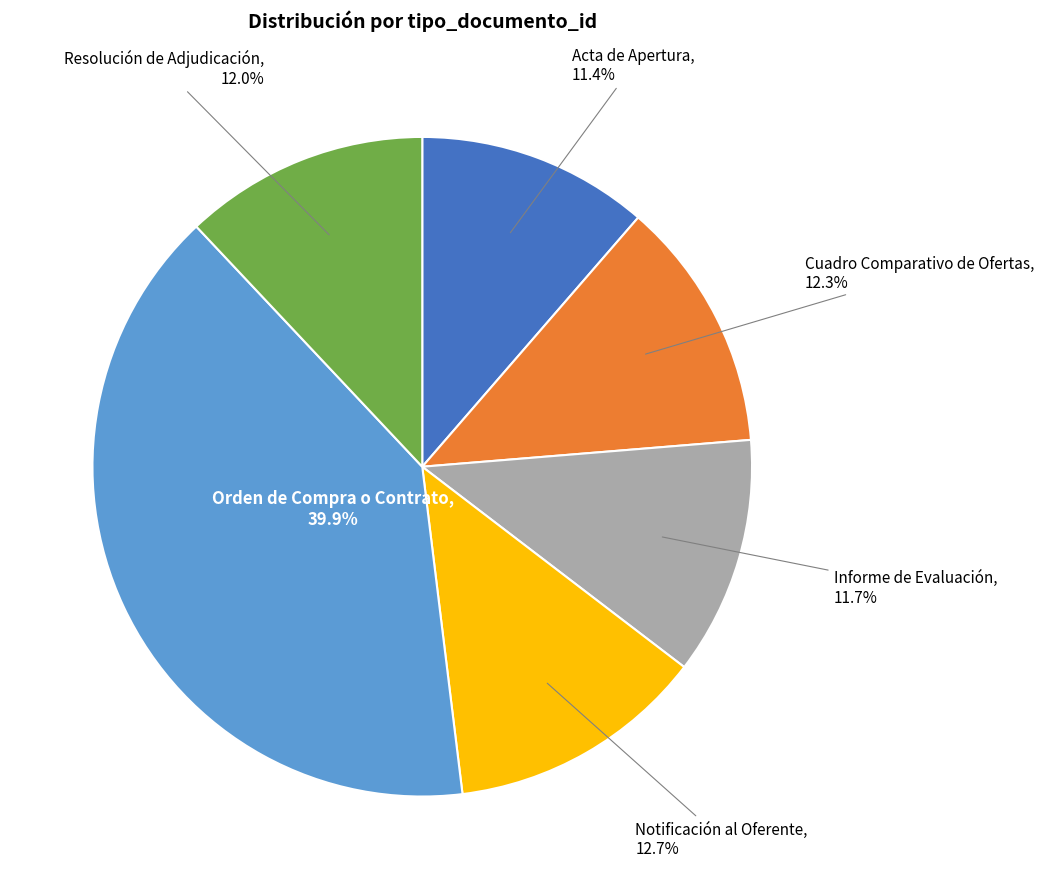

How many slices are in this pie chart?

6